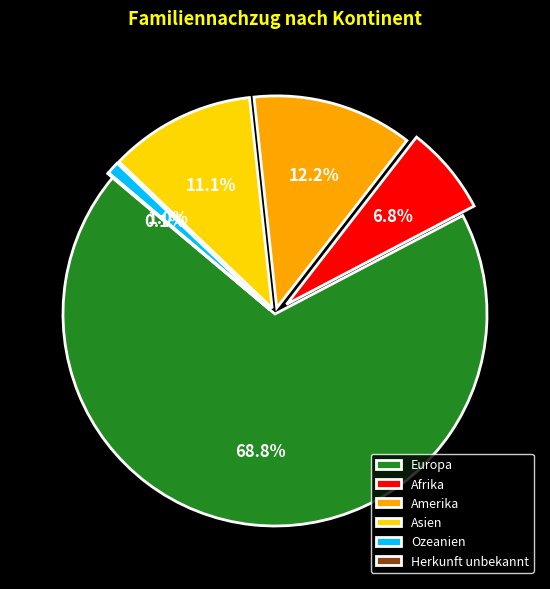

What percentage is NOT represented by Amerika?

87.8%